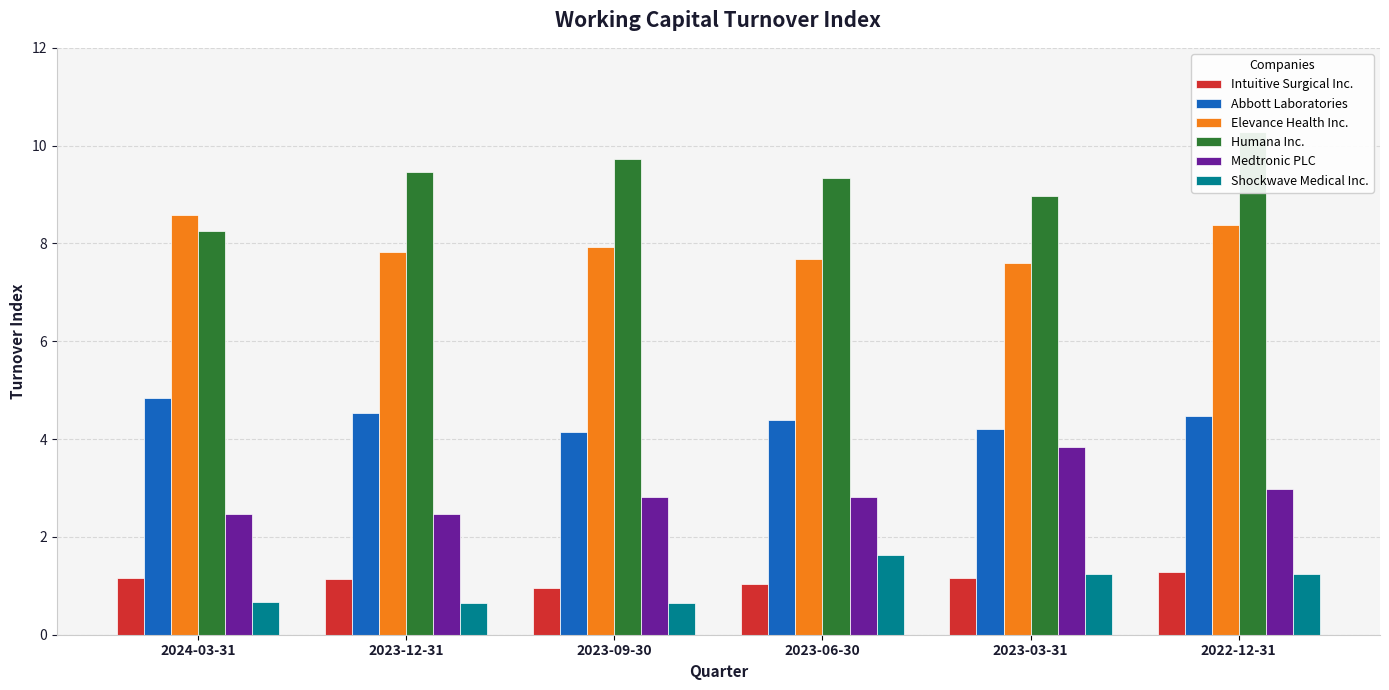

Which category has the highest value in the Medtronic PLC series?

2023-03-31